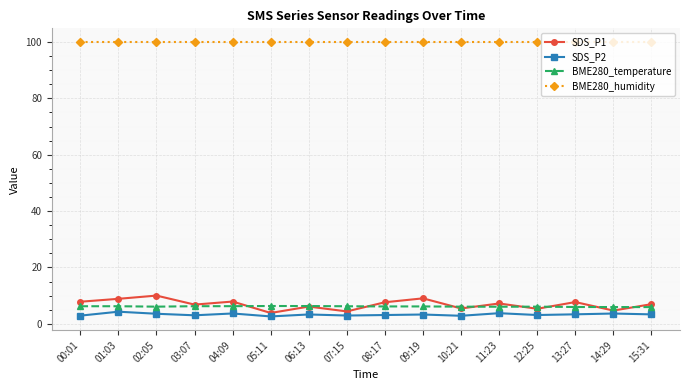

True or false: BME280_temperature has more than 1 interior local peaks.

True